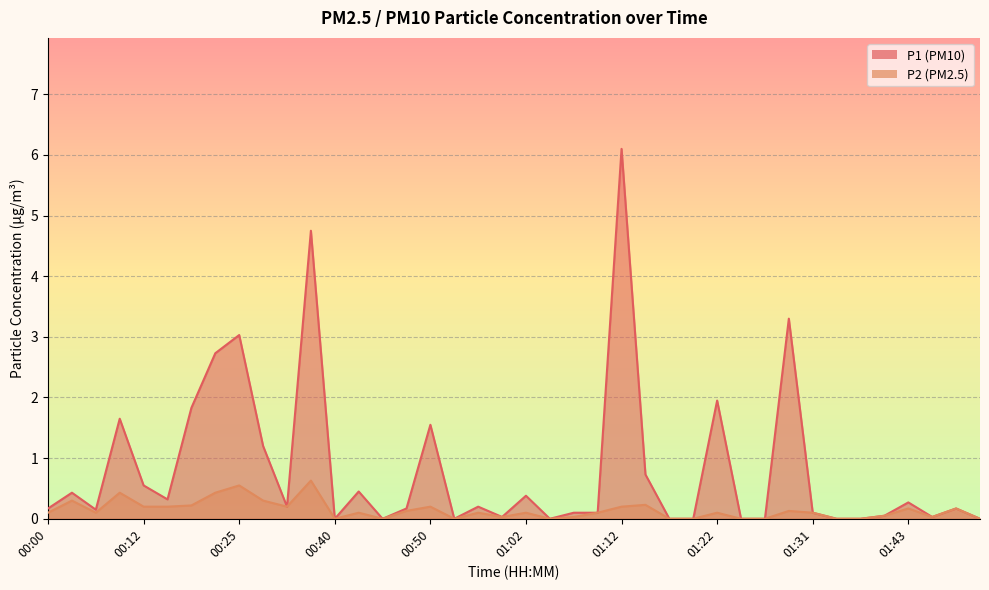

What are all the series names shown in the legend?

P1, P2